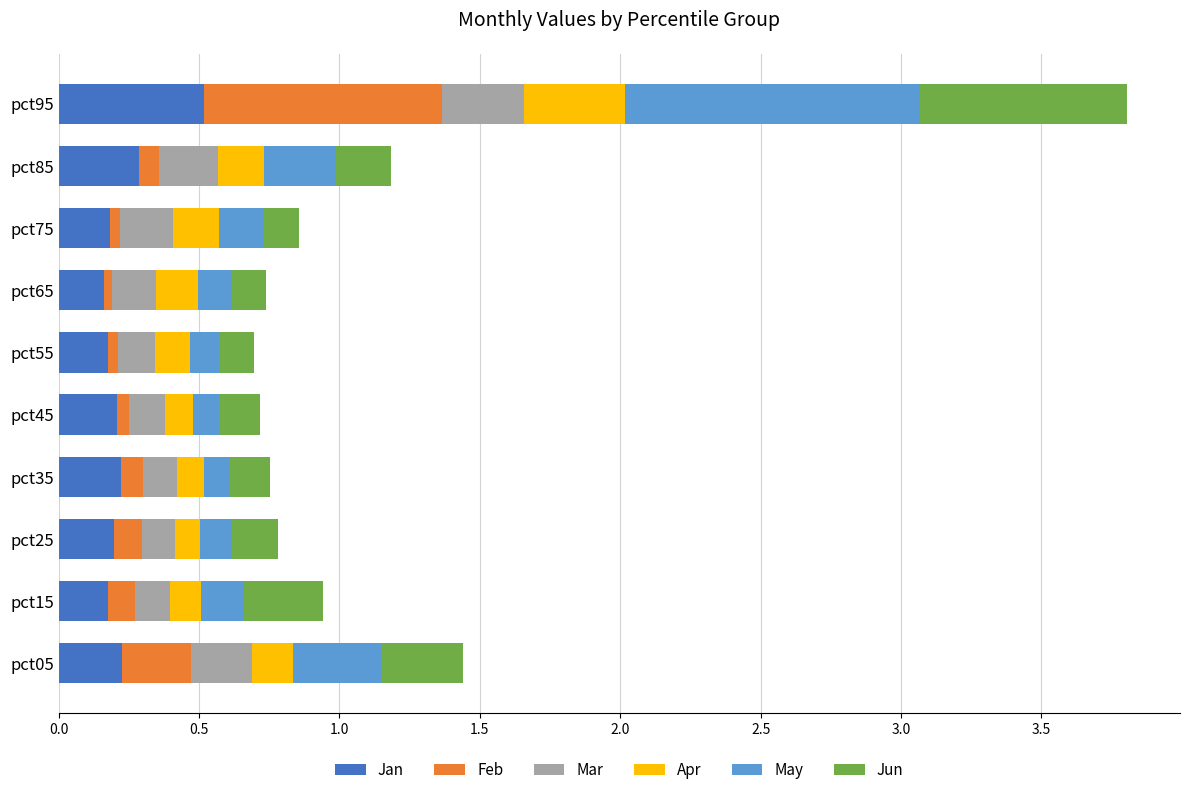

The Jan series shows 0.2 at pct75. True or false?

True